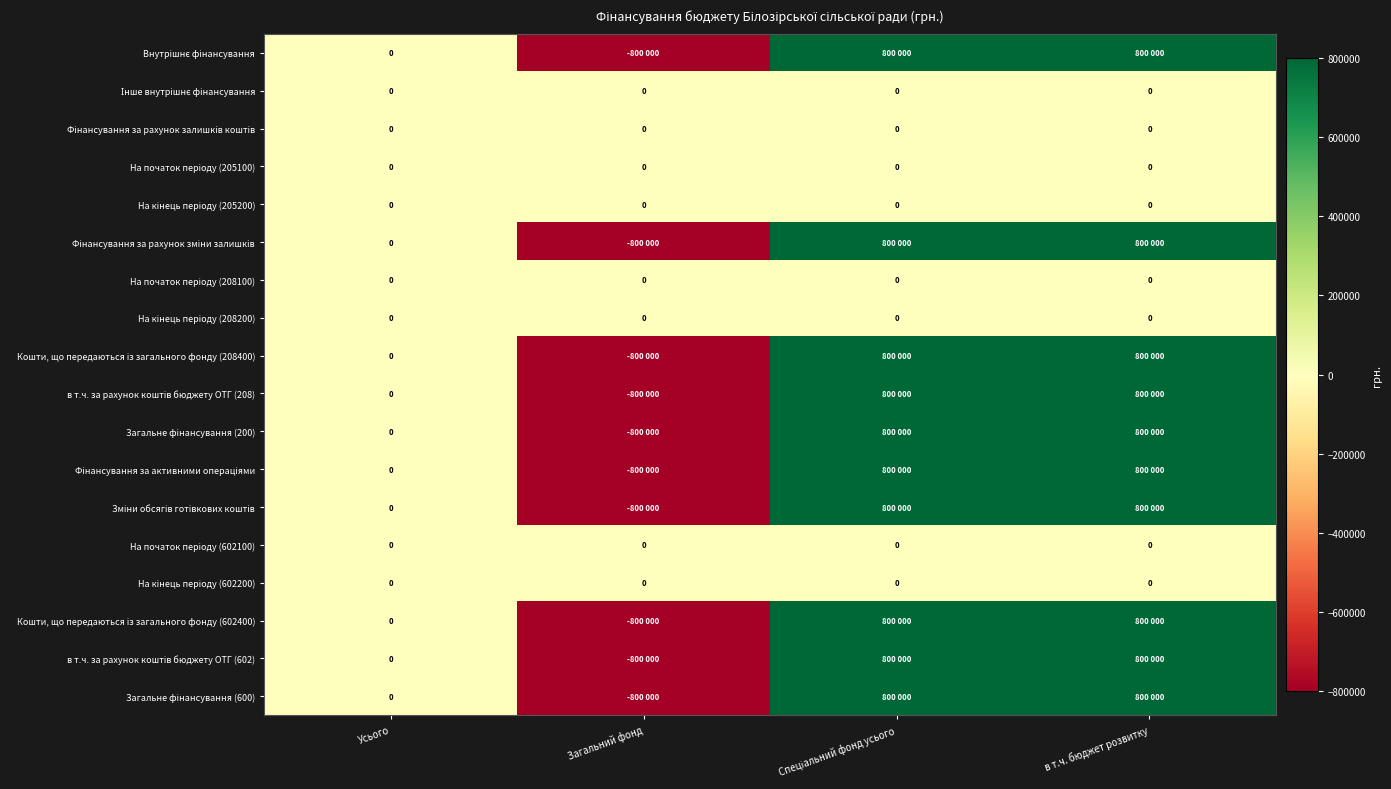

Which series has the widest spread of values?

Внутрішнє фінансування